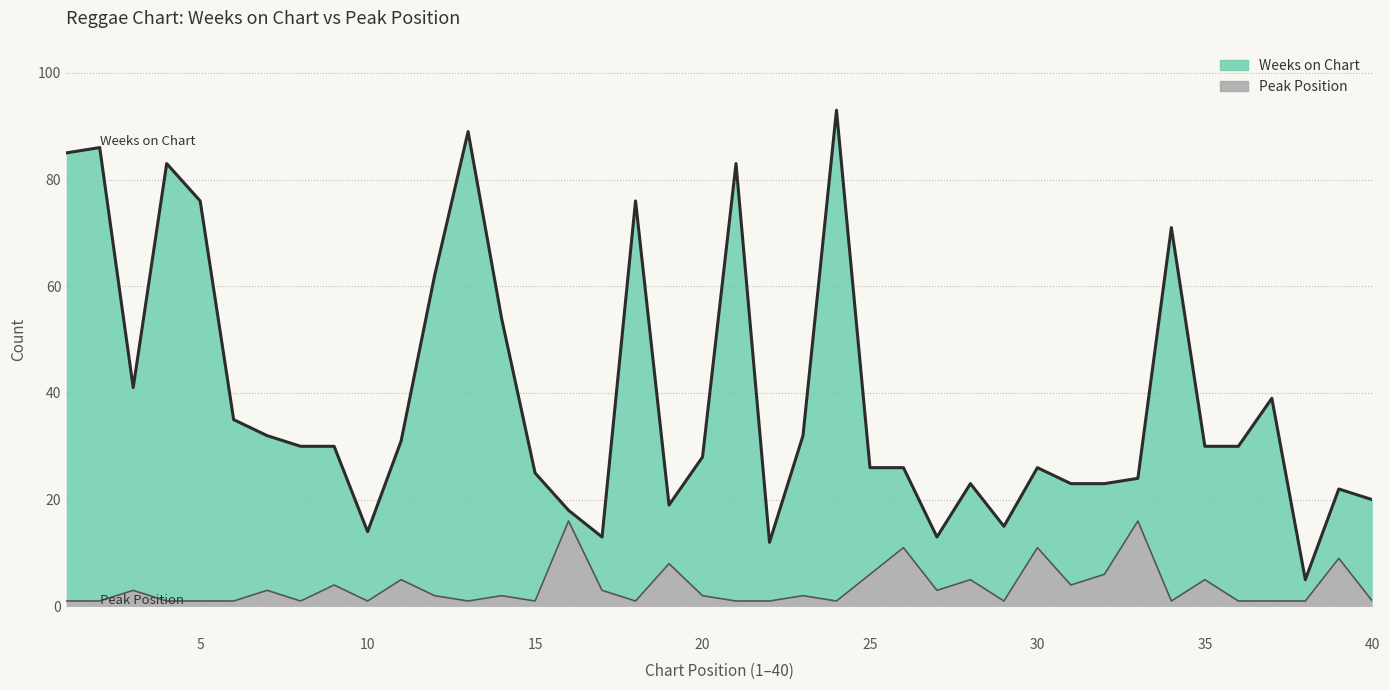

Which has a higher value, 16 or 10?

16